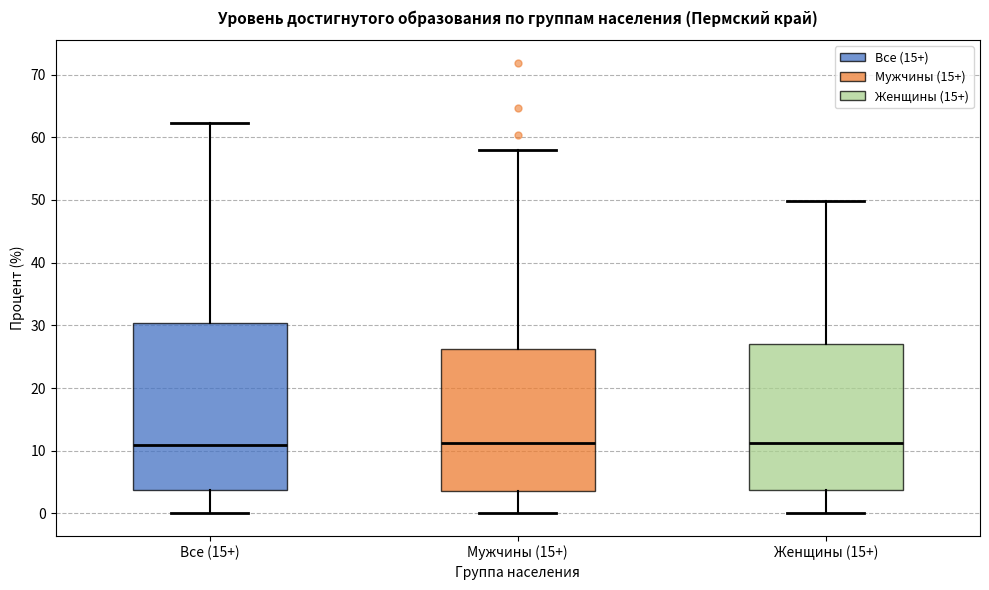

Which box is the tallest, from its lower edge to its upper edge?

Все (15+)